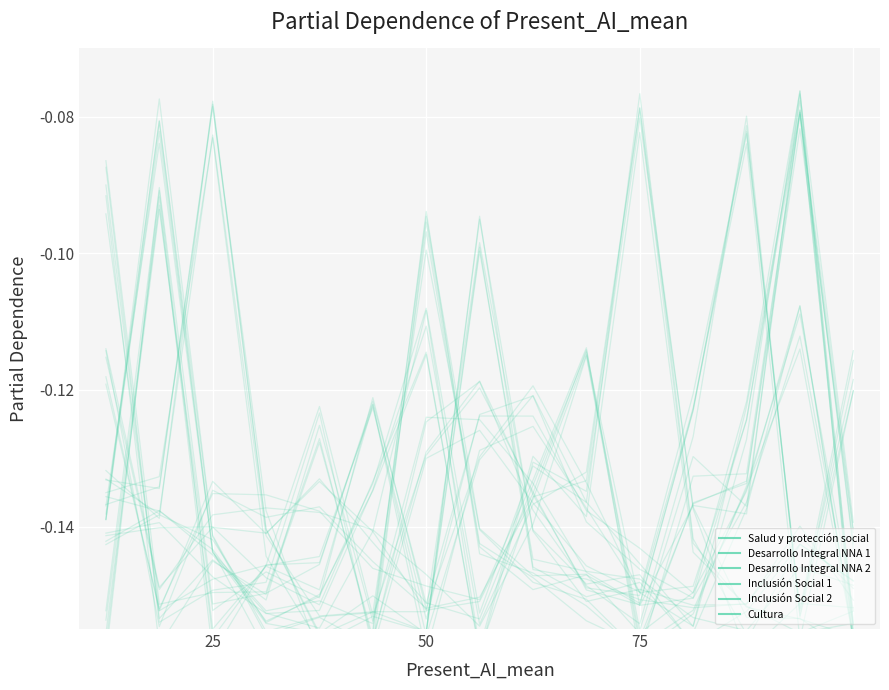

Which series has the largest range (max minus min)?

Desarrollo Integral NNA 2